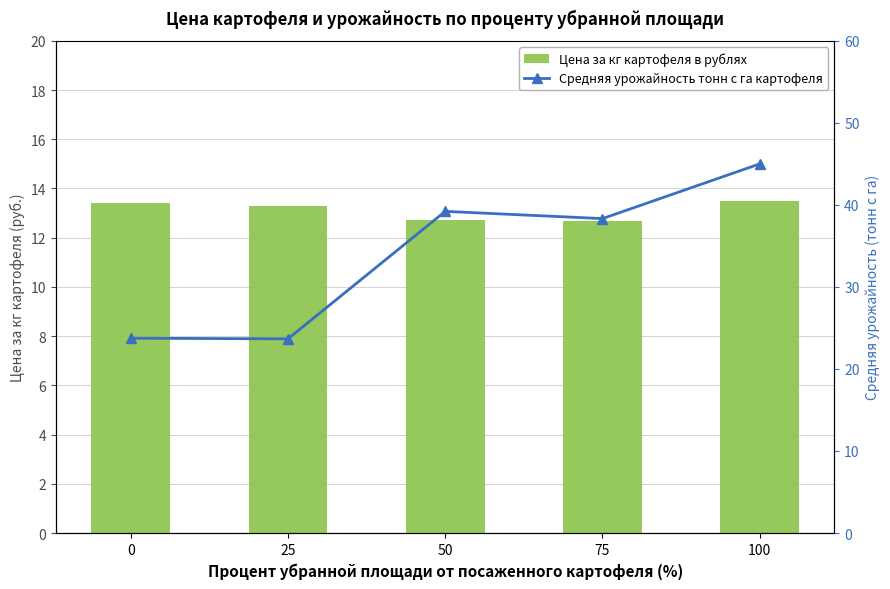

What is the difference between the maximum and minimum values in the Цена за кг картофеля в рублях series?

0.8